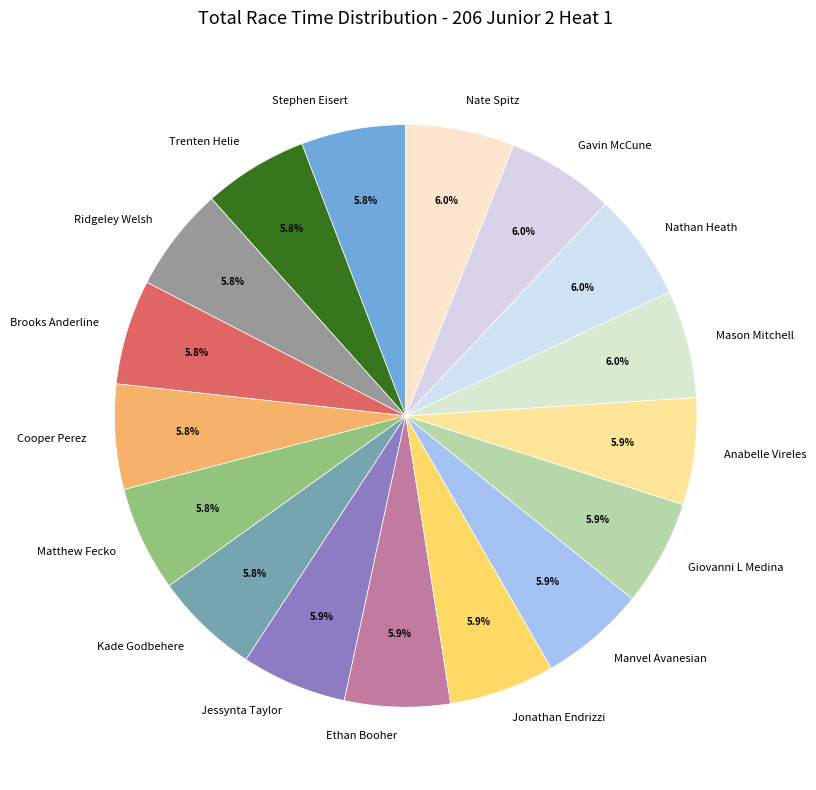

The Brooks Anderline slice represents 6% of the pie. True or false?

True